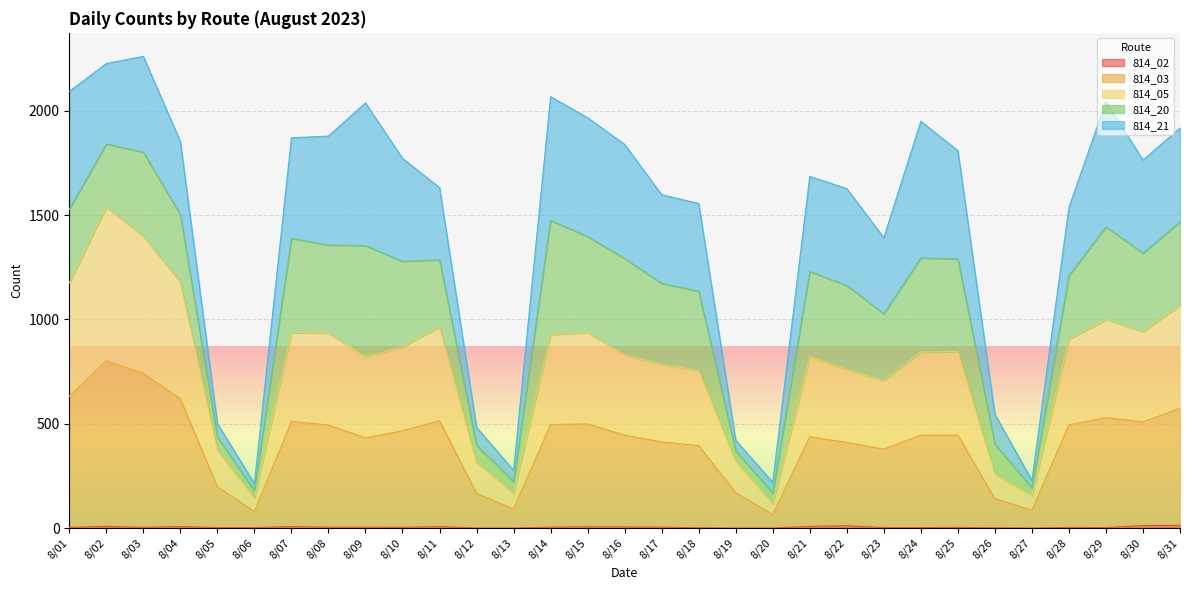

What is the approximate value of 814_02 at 8/15?

6